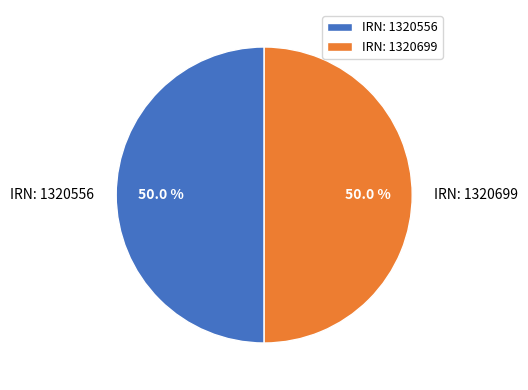

Combined, what portion of the pie is IRN: 1320699 and IRN: 1320556?

100.0%